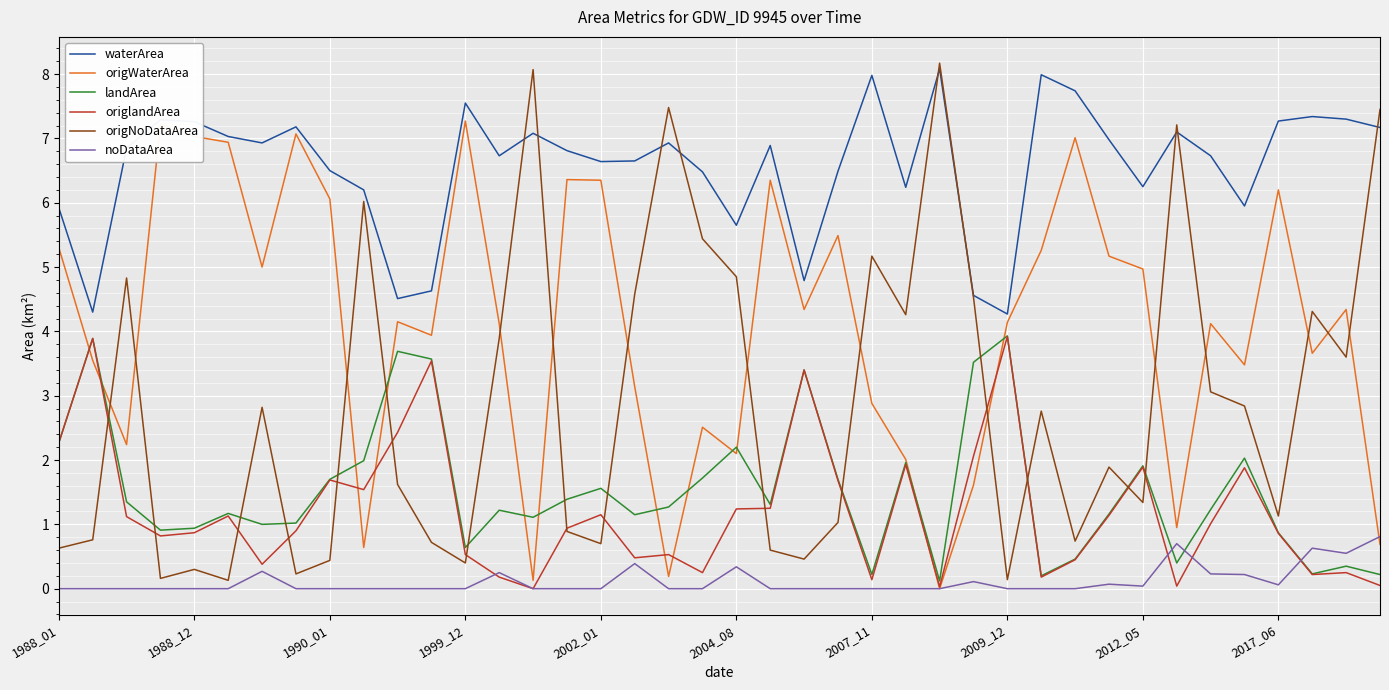

Which series ends up on top after the final intersection of noDataArea and landArea?

noDataArea